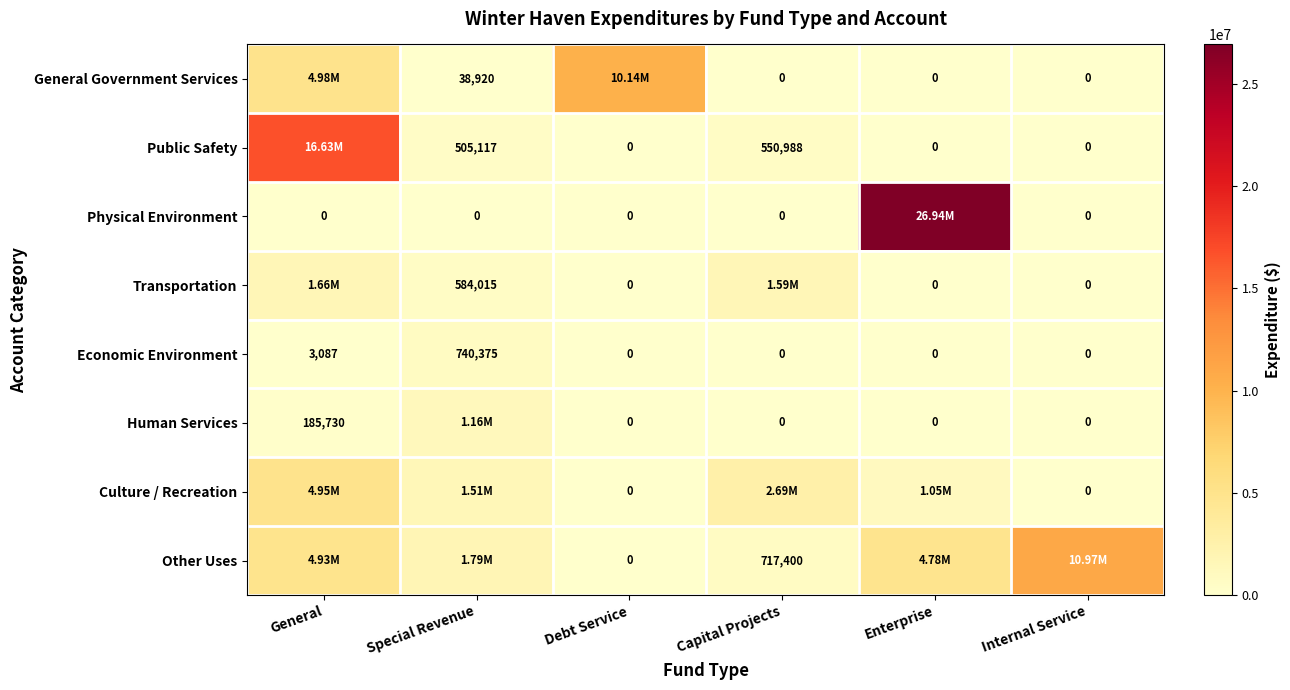

At how many categories does at least one series exceed 9058189?

4